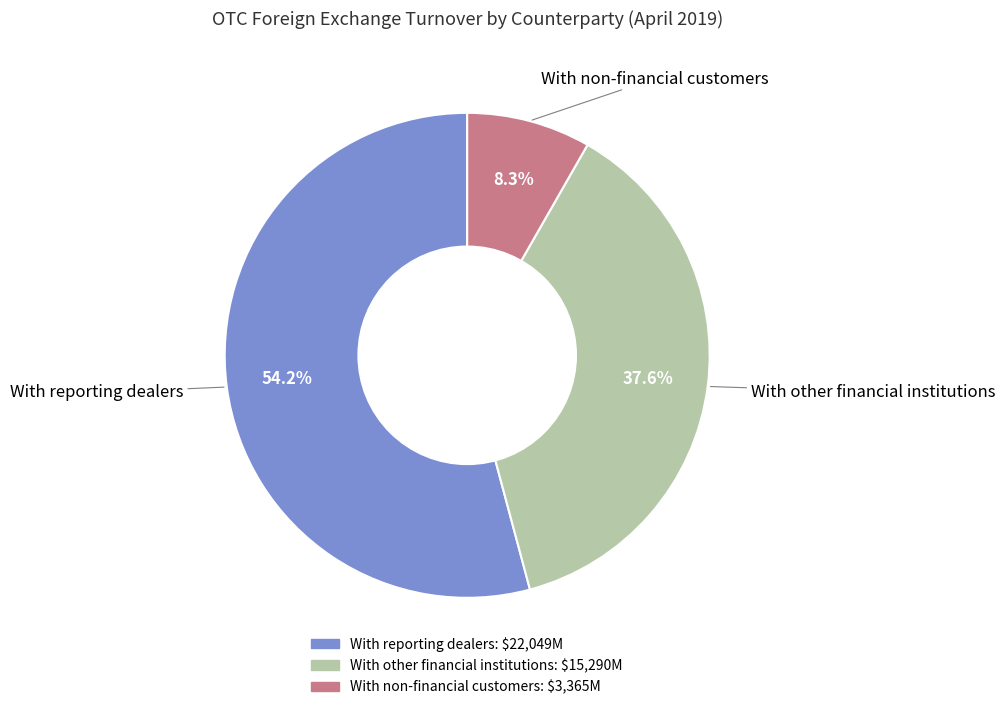

Rank the categories by value from lowest to highest.

With non-financial customers, With other financial institutions, With reporting dealers